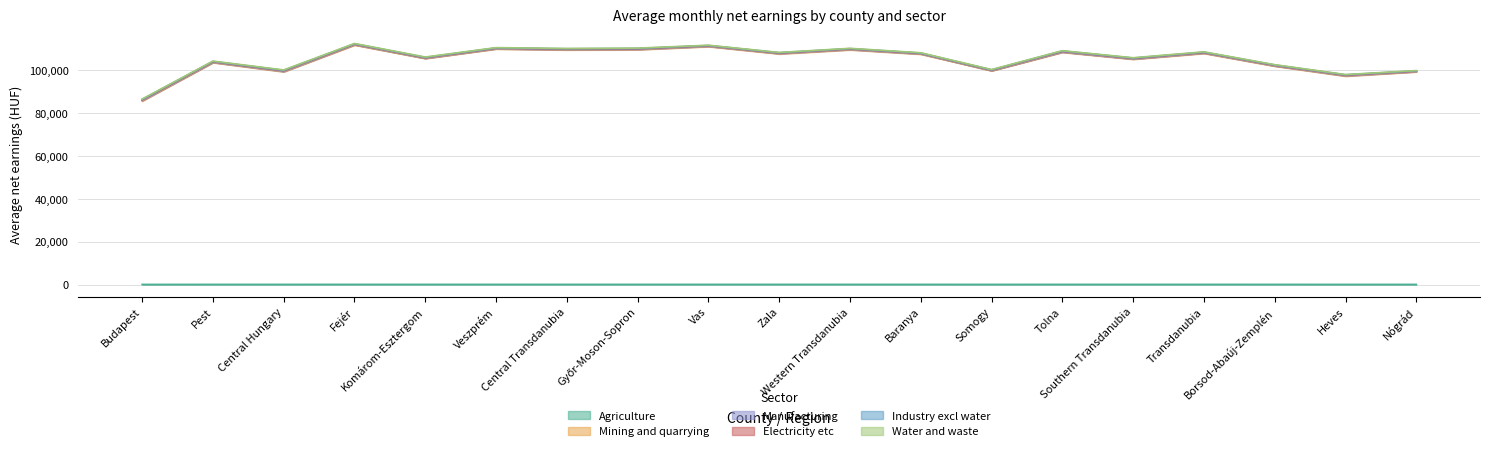

True or false: Mining and quarrying has more than 1 points higher than both neighbors.

True